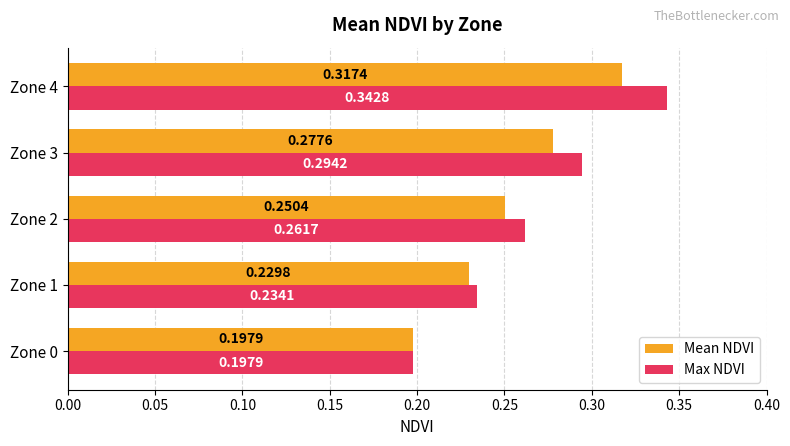

Which series has the largest total across all categories?

Max NDVI